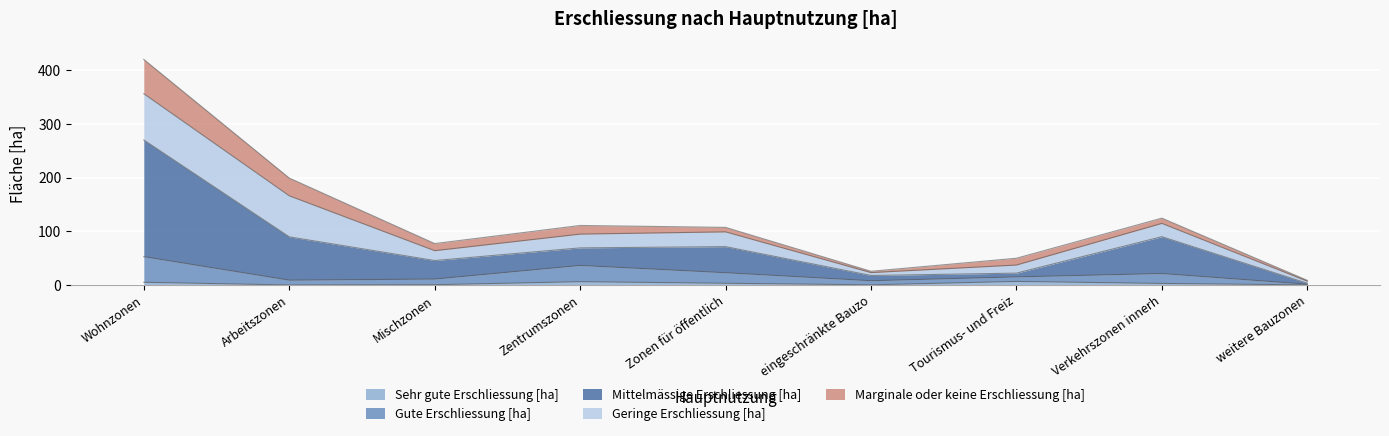

Is it true that Gute Erschliessung [ha] equals 2.1 at weitere Bauzonen?

False